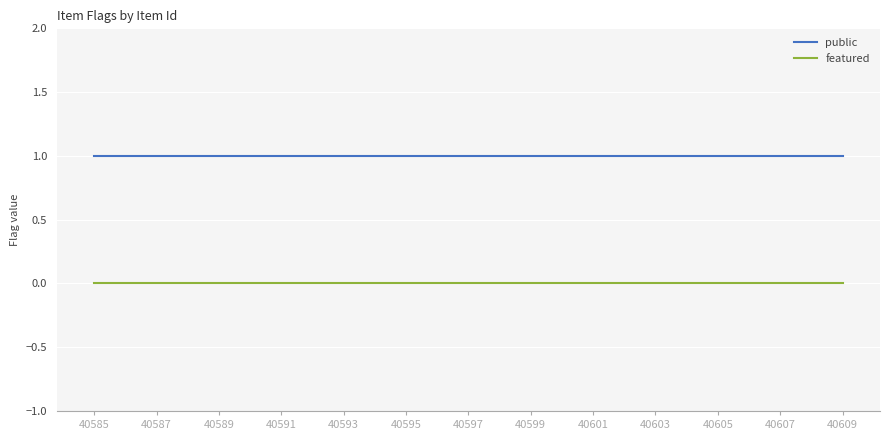

Rank the series by their maximum value, from highest to lowest.

public, featured